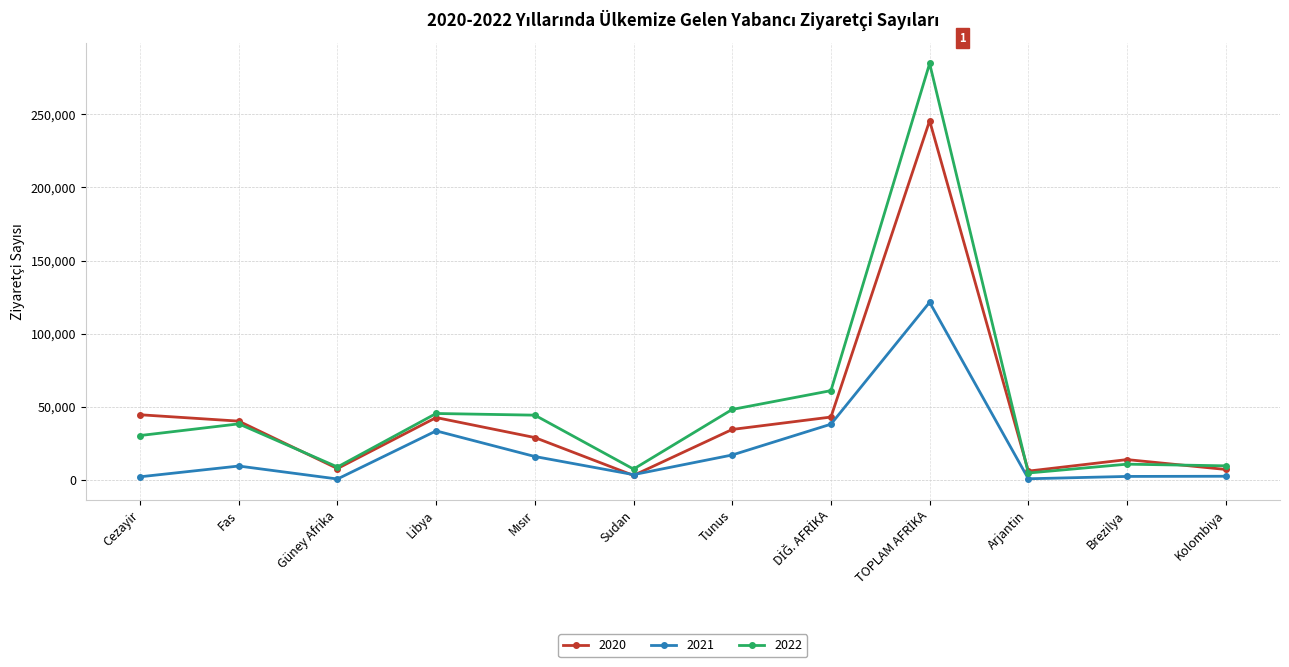

In 2020, how many points are higher than both neighbors (excluding endpoints)?

3